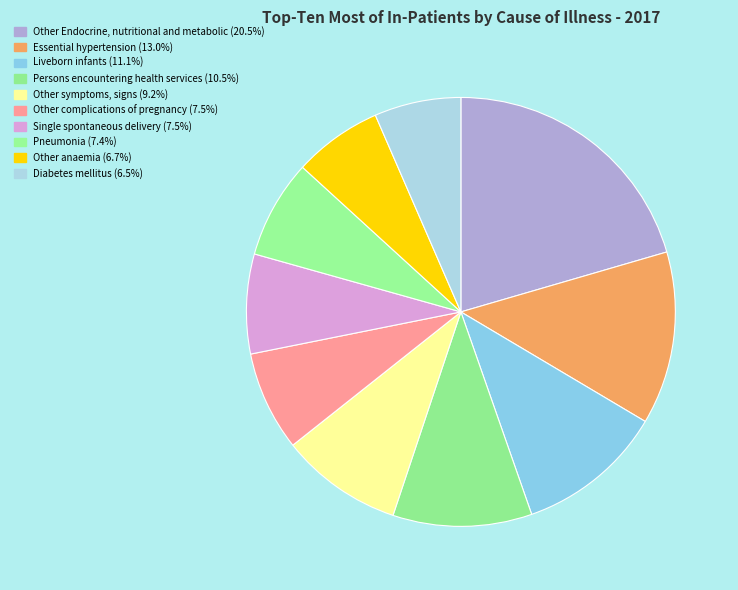

How many segments does this pie chart have?

10